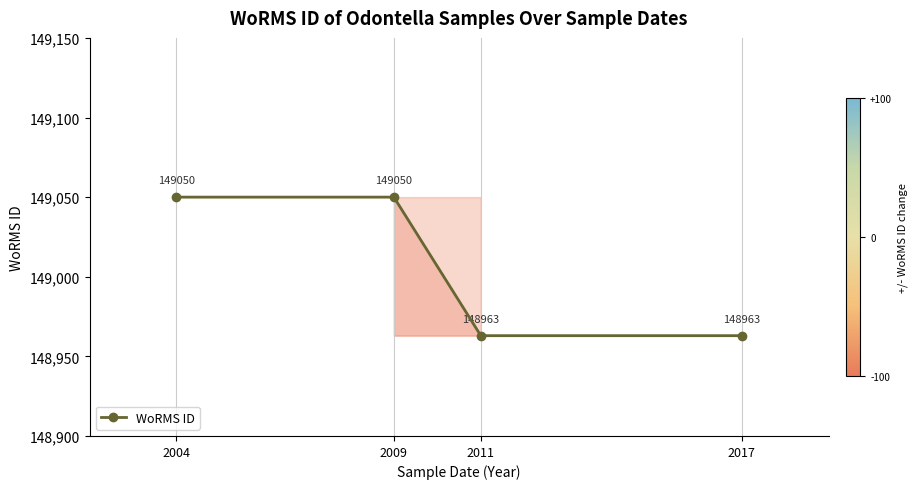

Reading left to right, transcribe all the data shown in this chart.

2004=149050	2009=149050	2011=148963	2017=148963